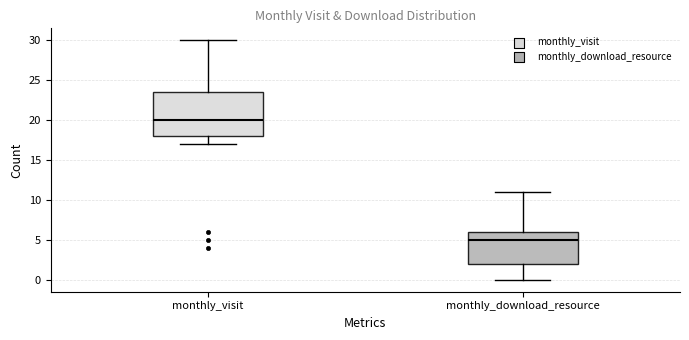

Reading left to right, read every box against the y-axis: the position of its median line, the range the box covers, and the ends of its whiskers. The values are not printed on the chart, so give them approximately, as read against the axis.

monthly_visit: median 20.0, box 18.0 to 23.5, whiskers 17.0 to 30.0
monthly_download_resource: median 5.0, box 2.0 to 6.0, whiskers 0.0 to 11.0